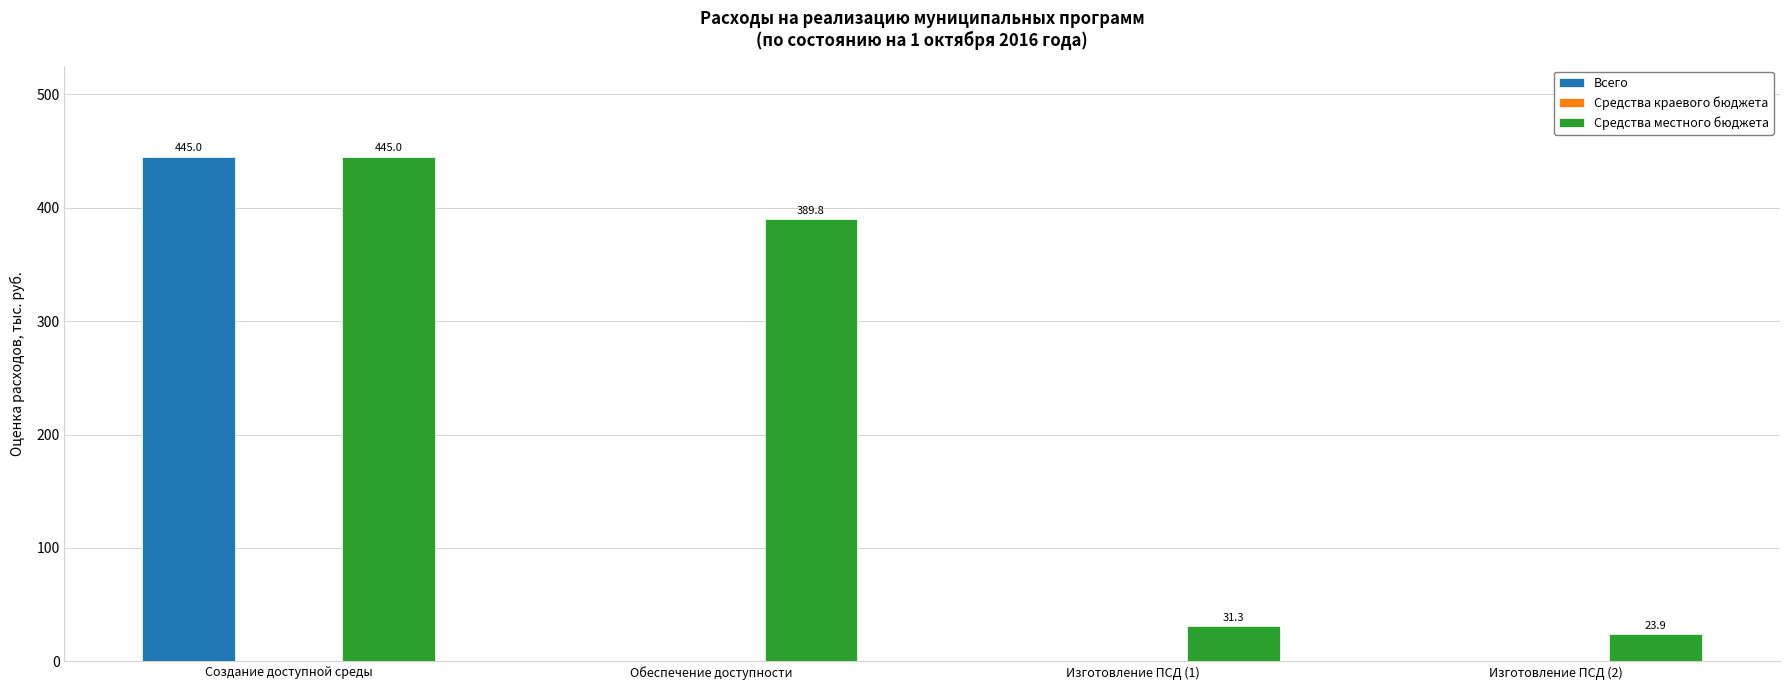

What is the sum of all Средства местного бюджета values?

890.0